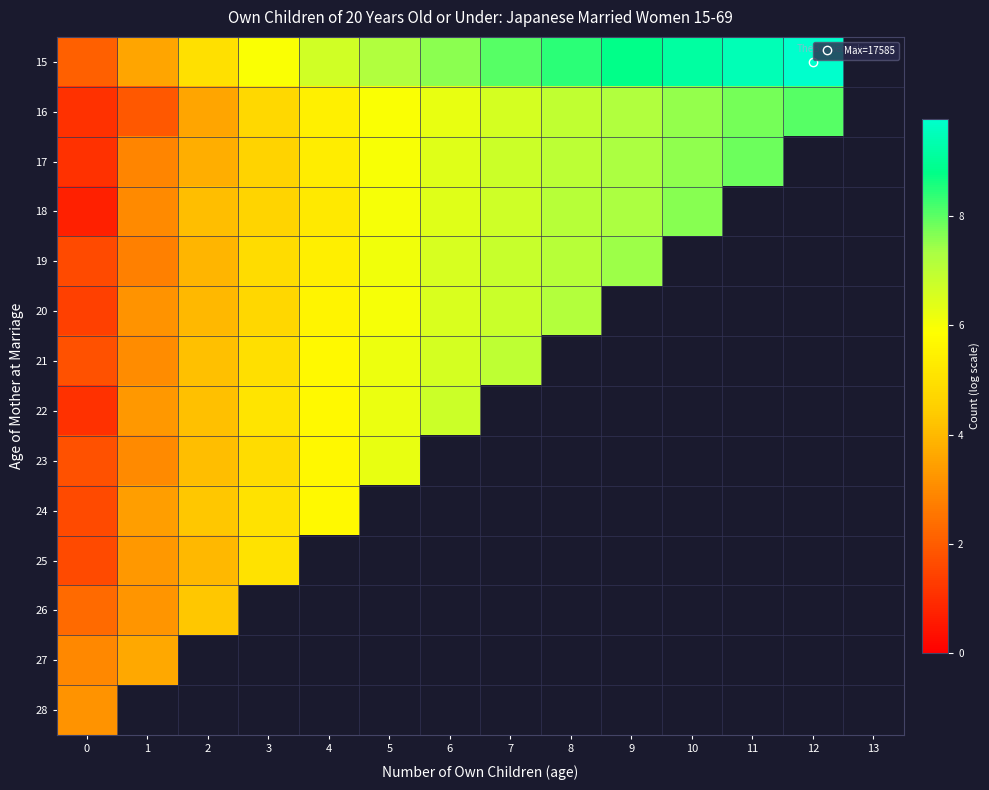

How many positive values does the 26 series have?

3